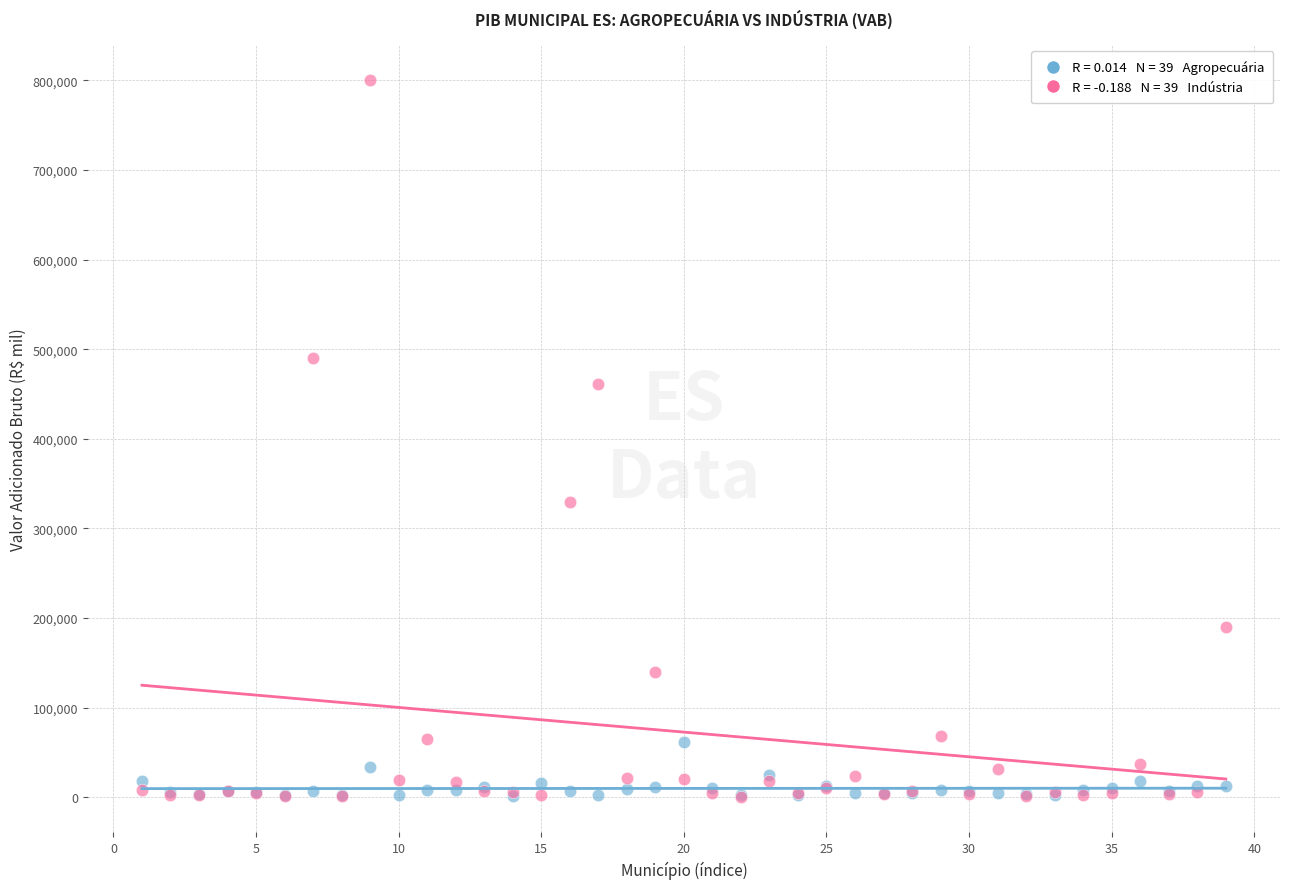

Across all series, what Y value is closest to 400326?

460935.5